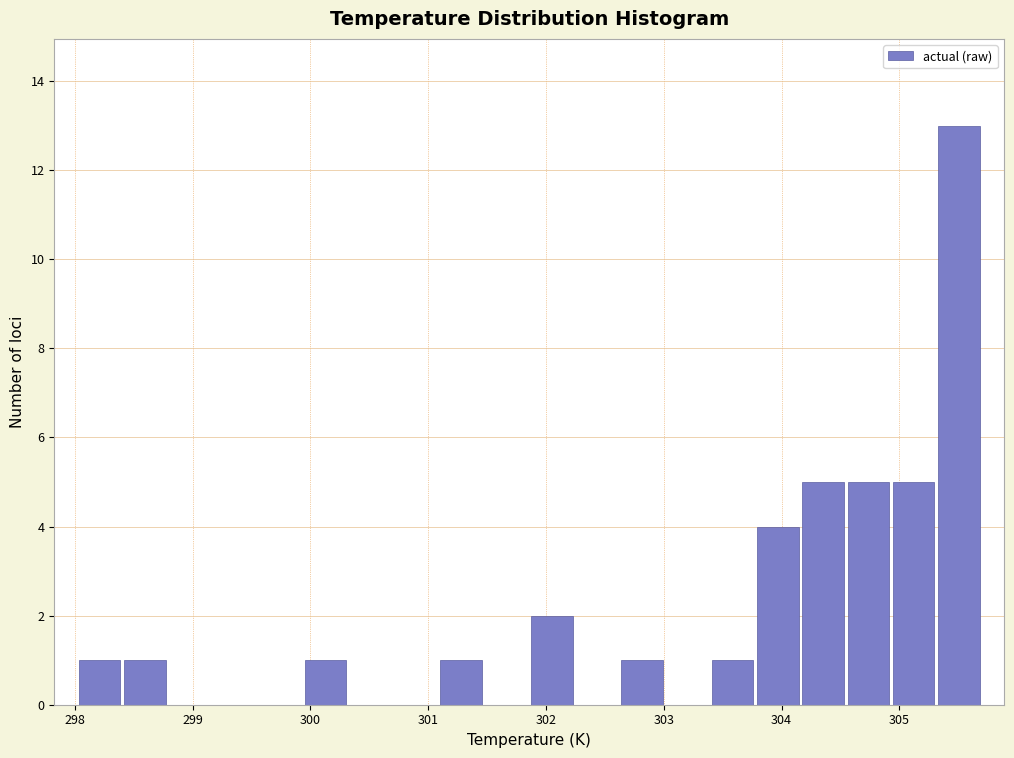

Read against the x-axis, roughly where is the centre of the tallest bar?

305.5